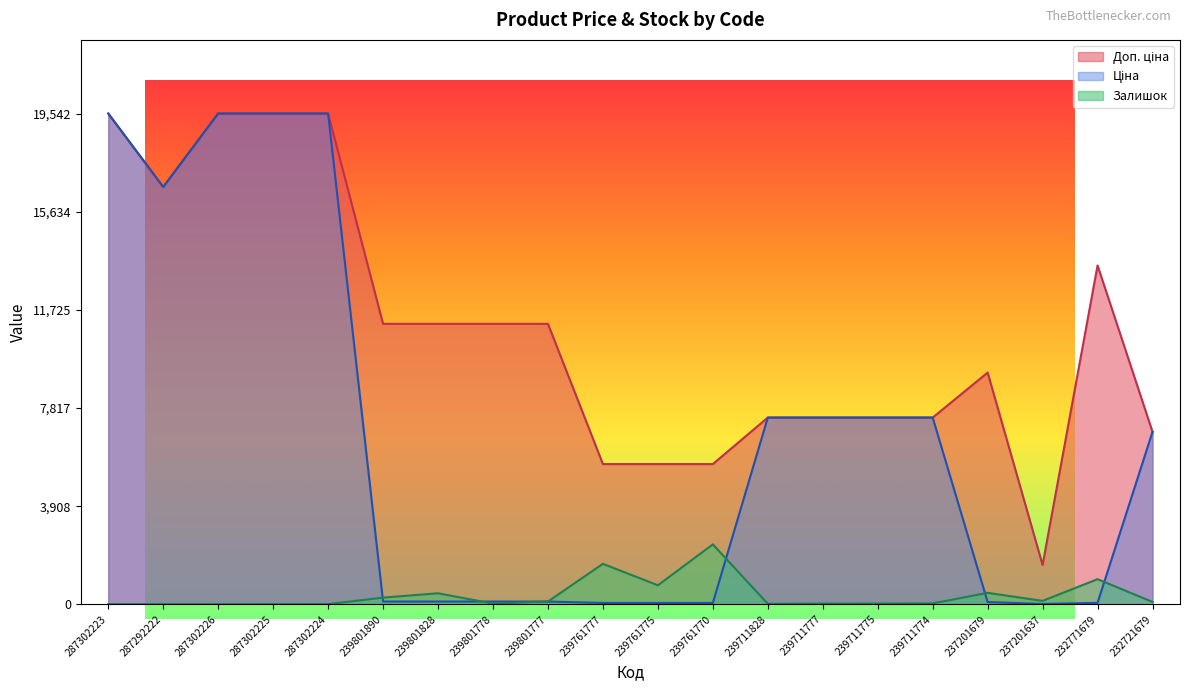

True or false: Залишок and Доп. ціна intersect in this chart.

False